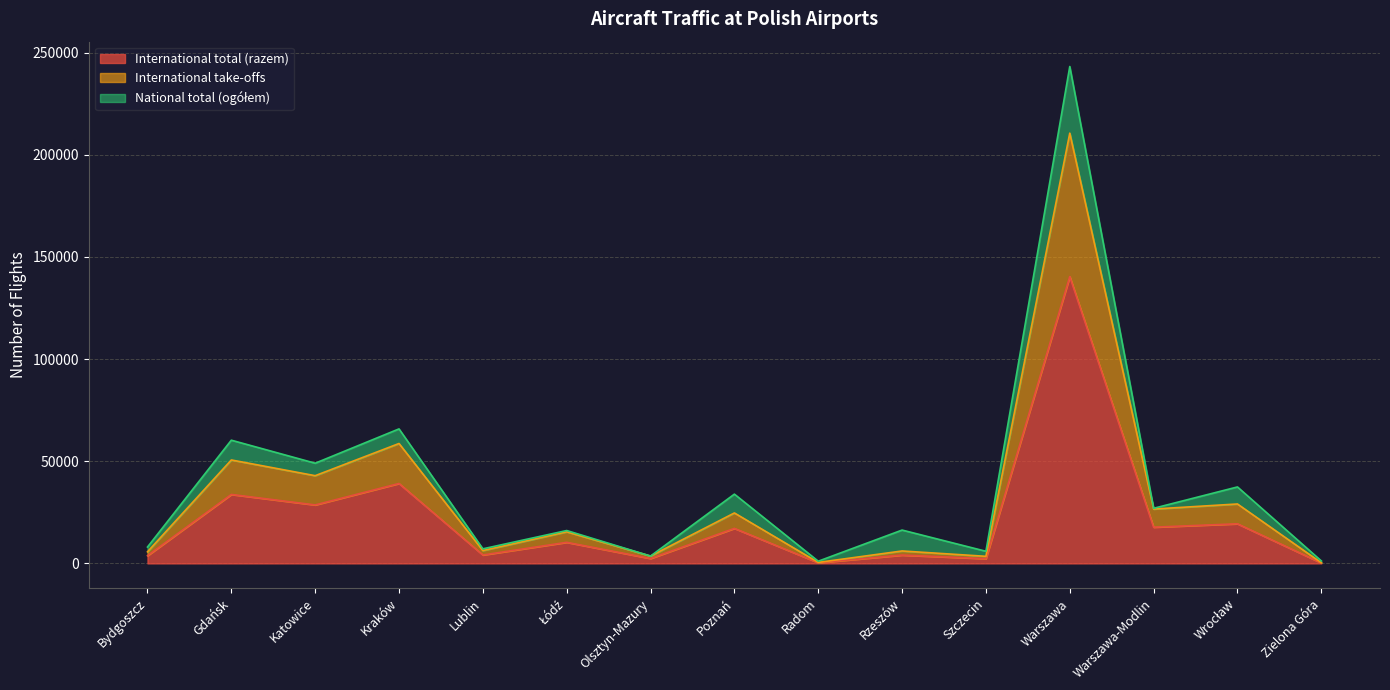

At which category is the sum across all series the highest?

Warszawa